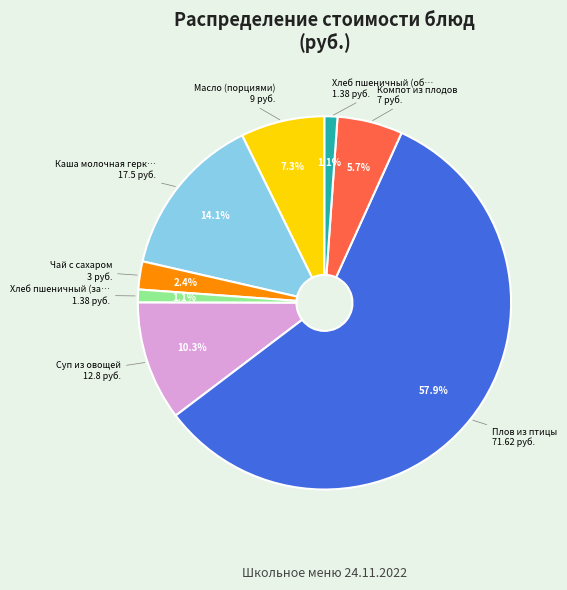

Does any single category account for the majority?

Yes